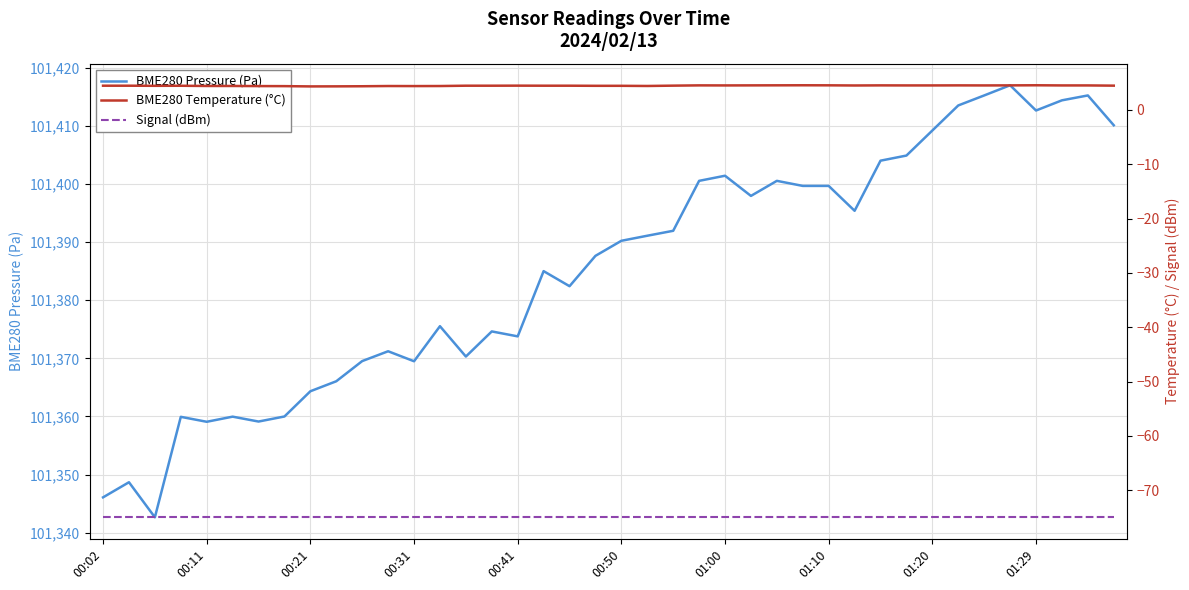

True or false: BME280 Pressure (Pa) has more than 0 interior local peaks.

True